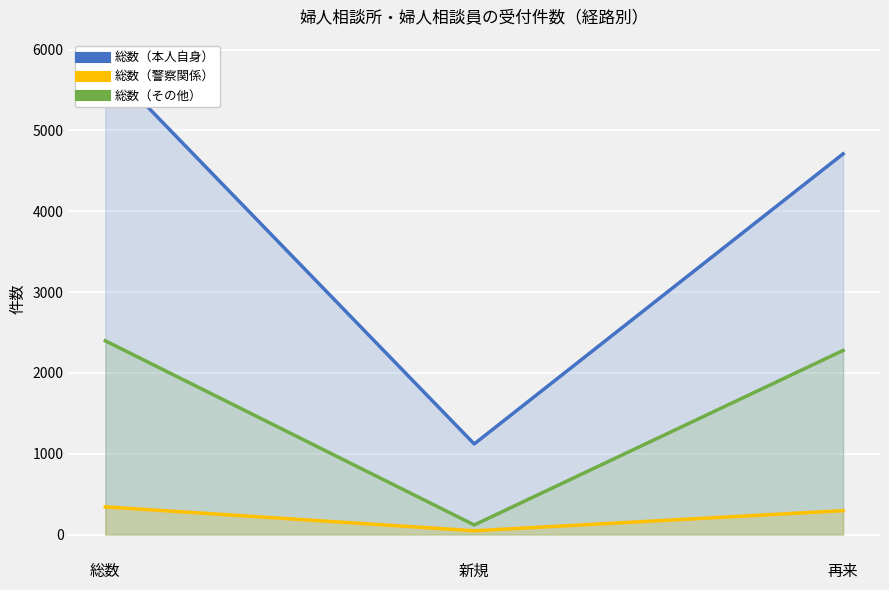

What is the difference between the maximum and minimum values in the 総数（警察関係） series?

296